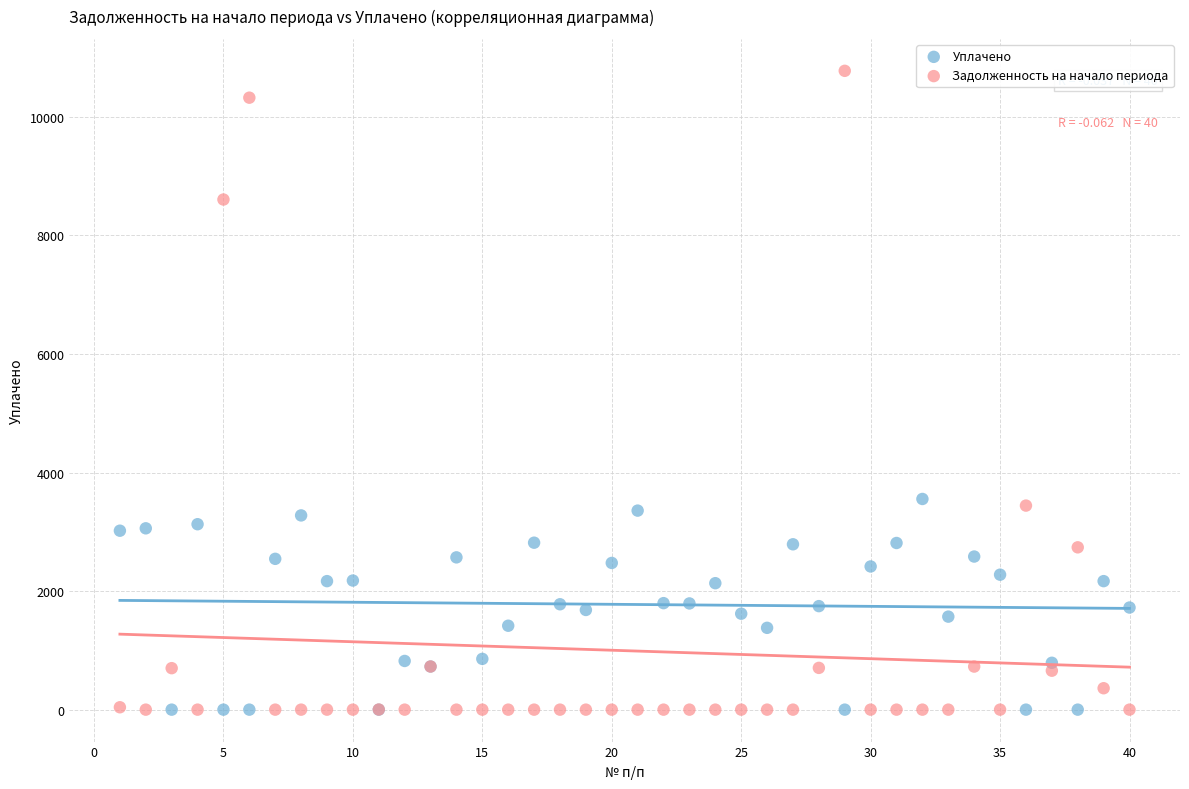

Which series contains the highest Y value?

Задолженность на начало периода